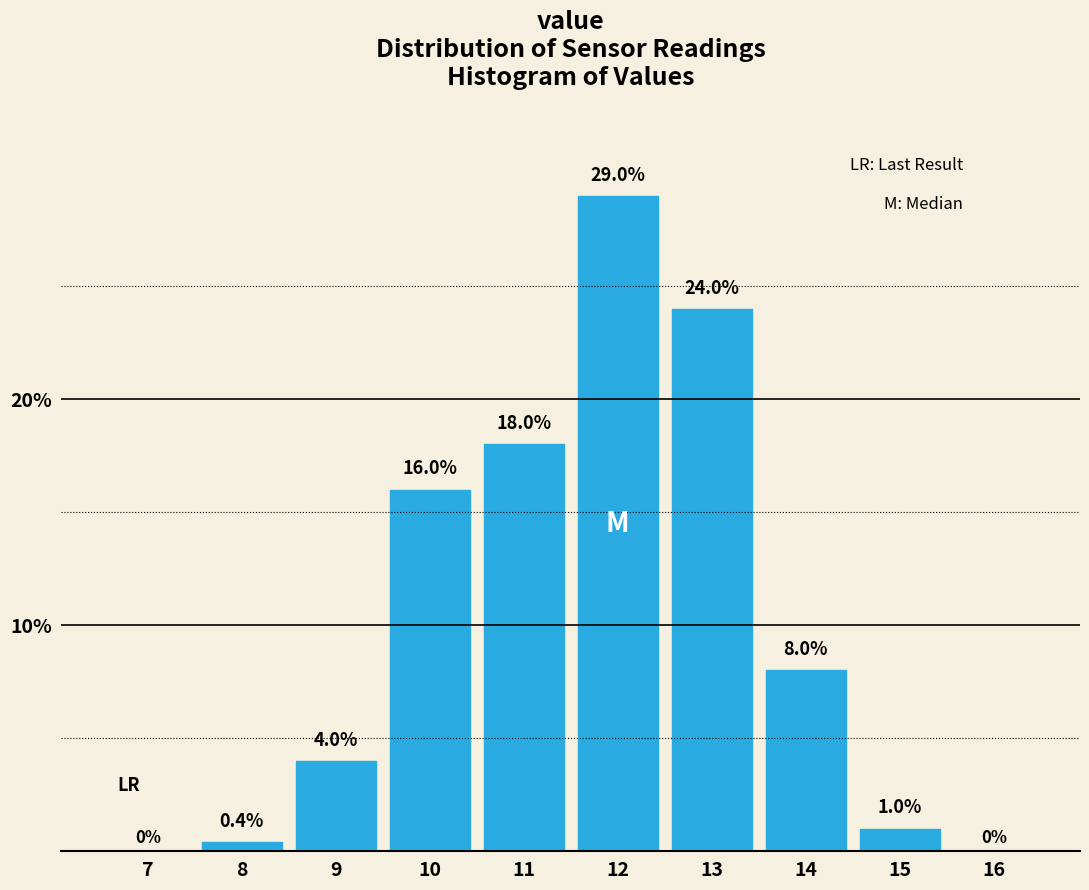

What is the ratio of the value at 13 to the value at 9?

6.0